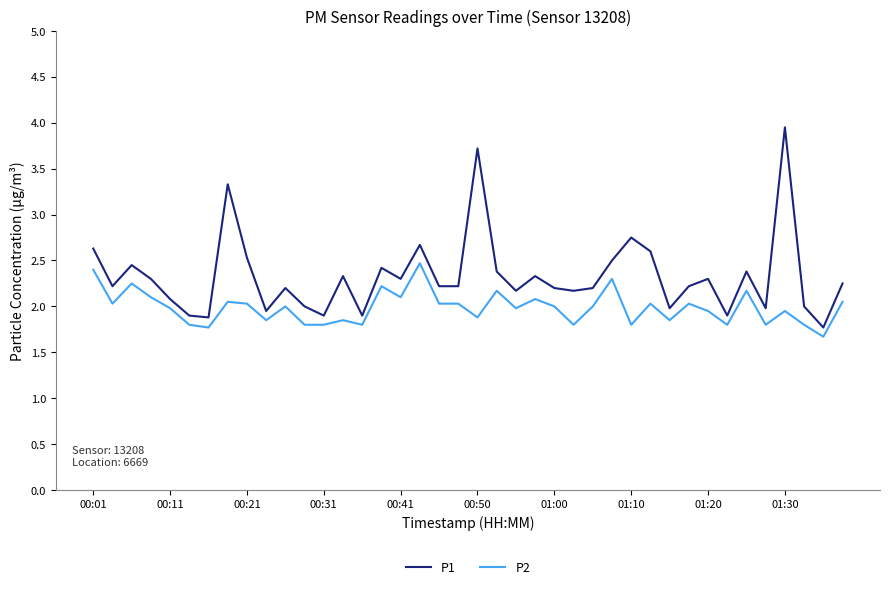

True or false: P1 has more than 1 points higher than both neighbors.

True